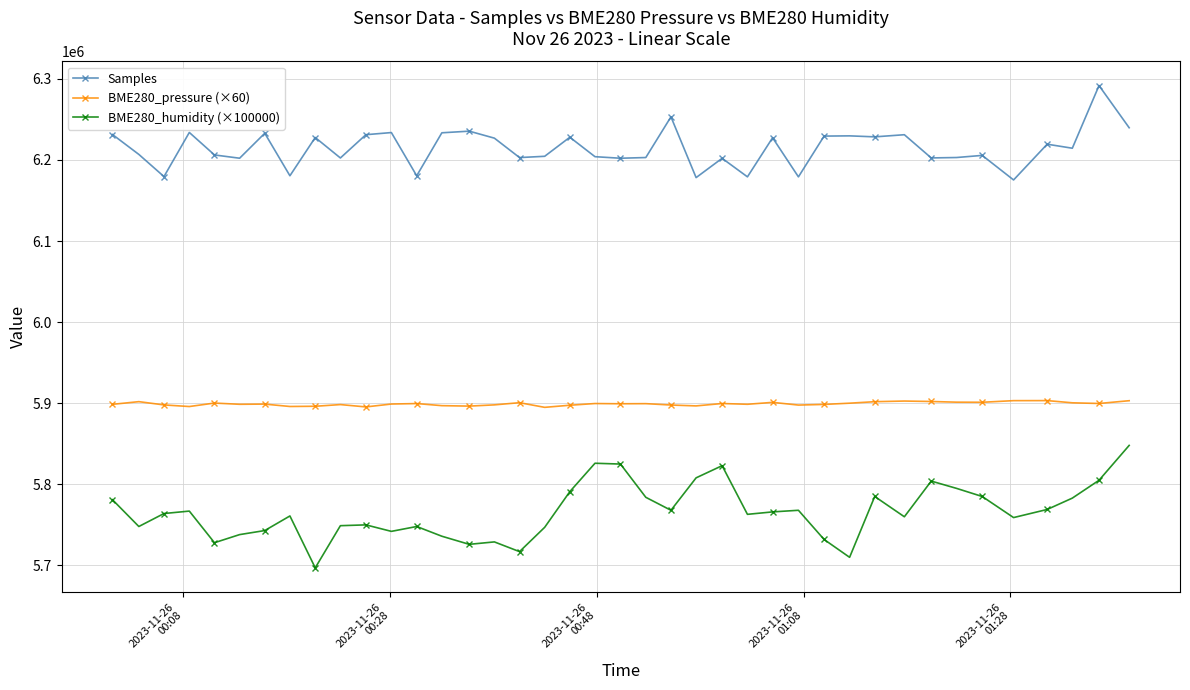

What is the average value of the Samples series?

6214496.1